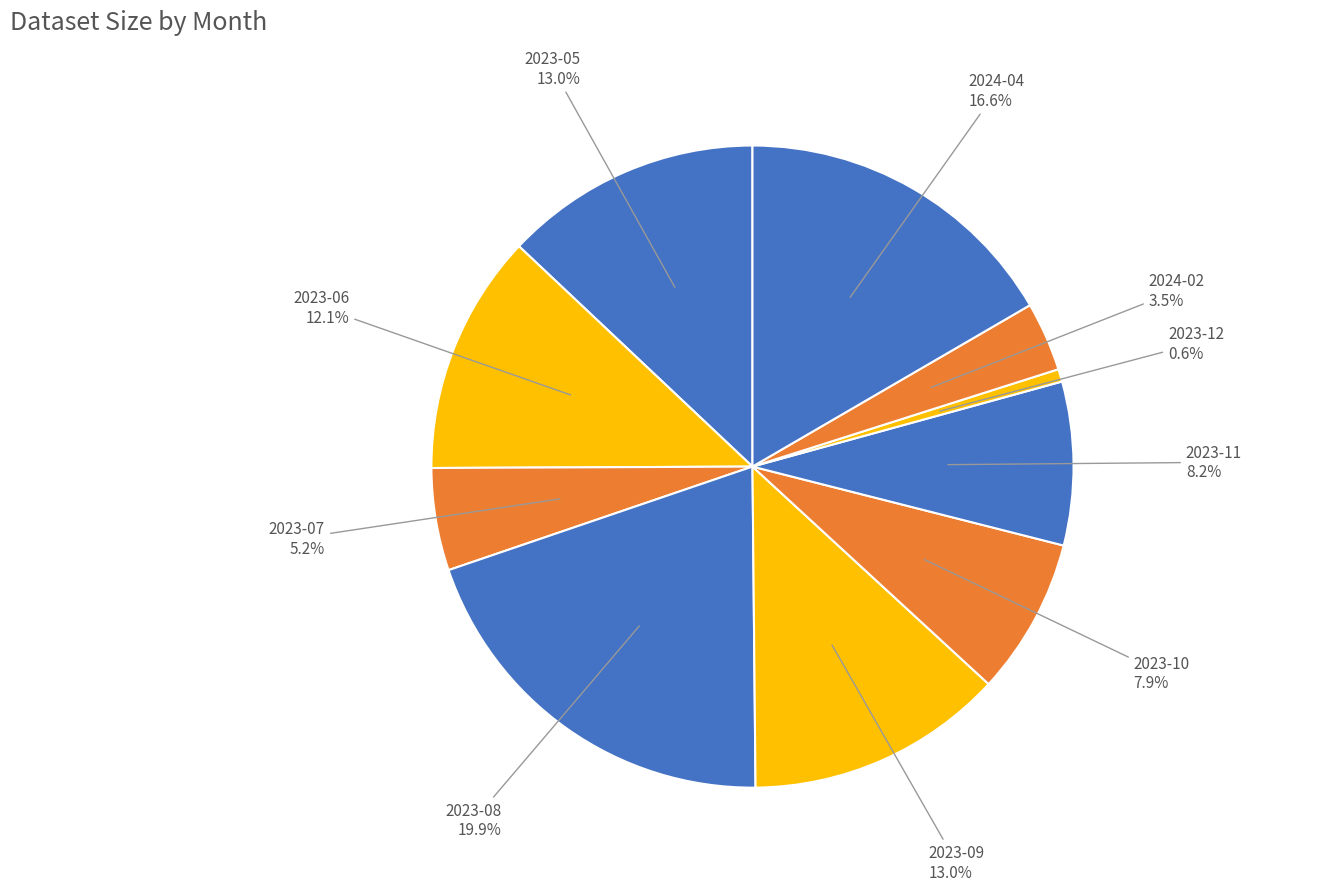

Approximately how many times larger is the value at 2023-12 compared to 2024-02?

0.2